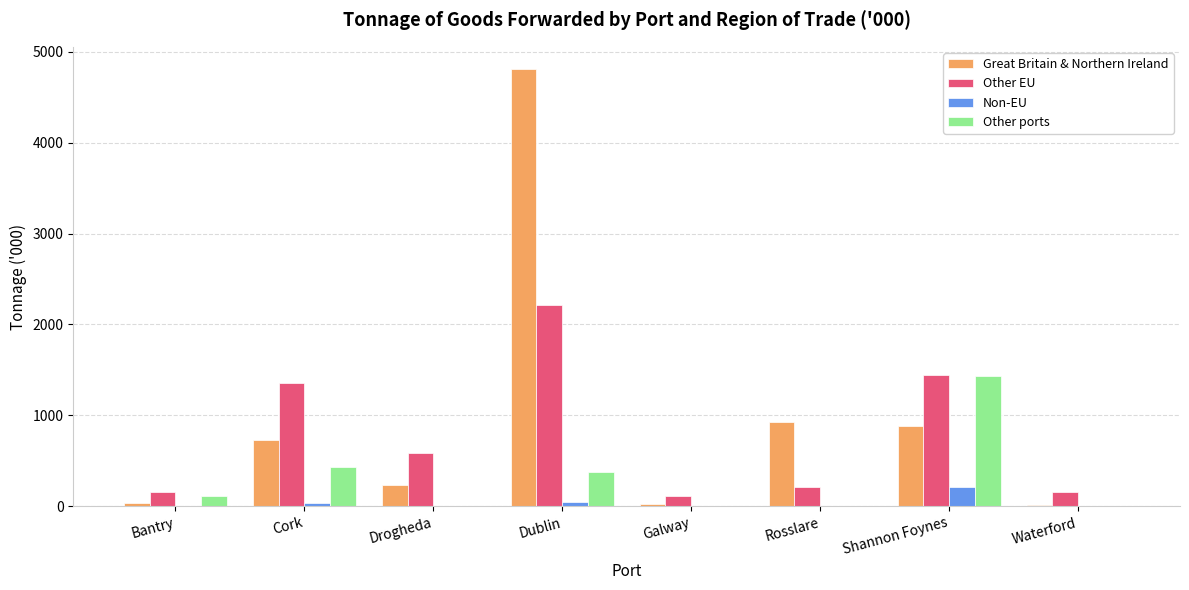

Between Cork and Waterford, which series saw the biggest shift?

Other EU